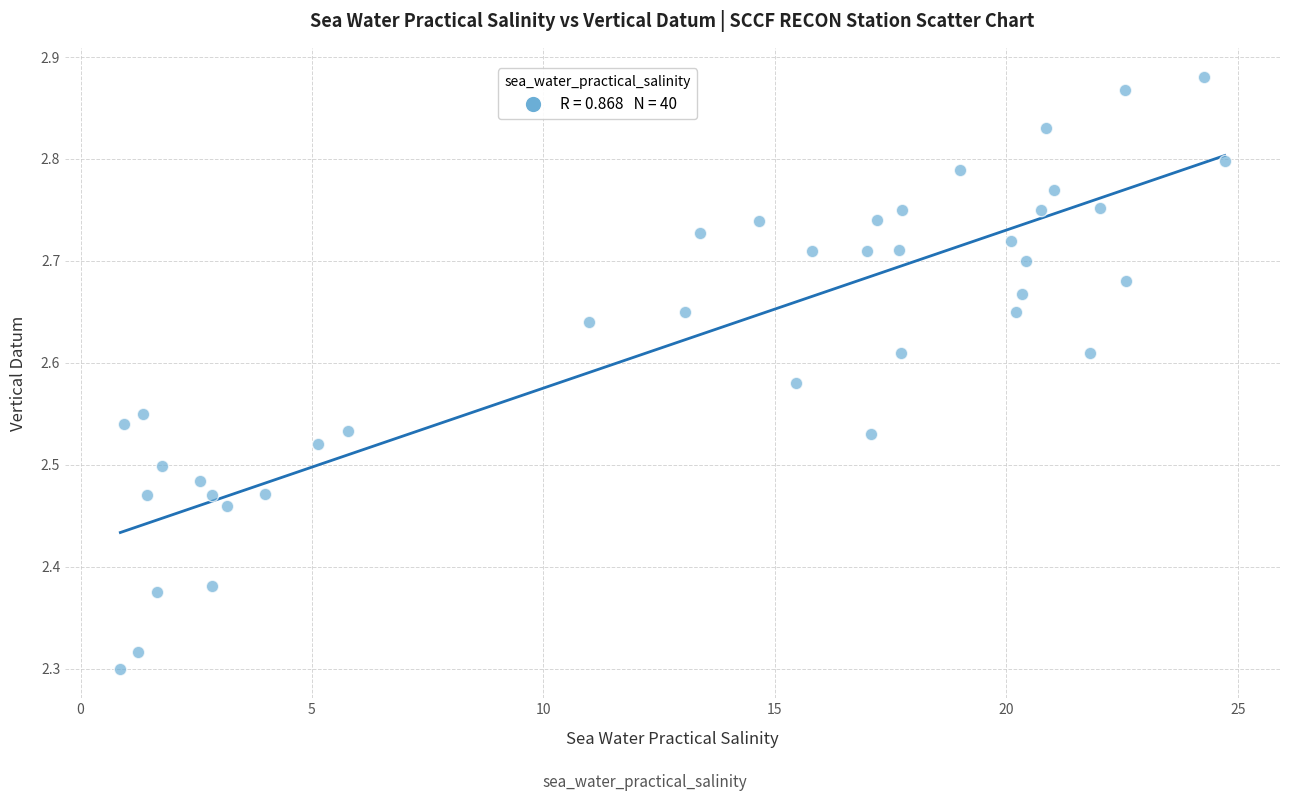

What is the range of X values (max minus min)?

23.9